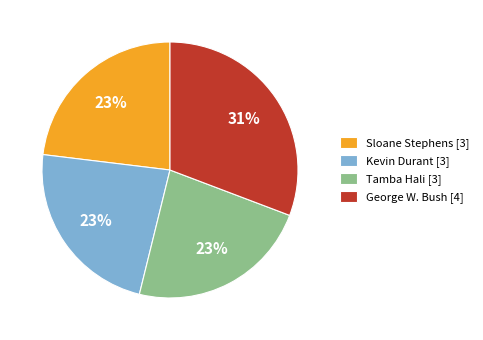

Which slice is the largest?

George W. Bush